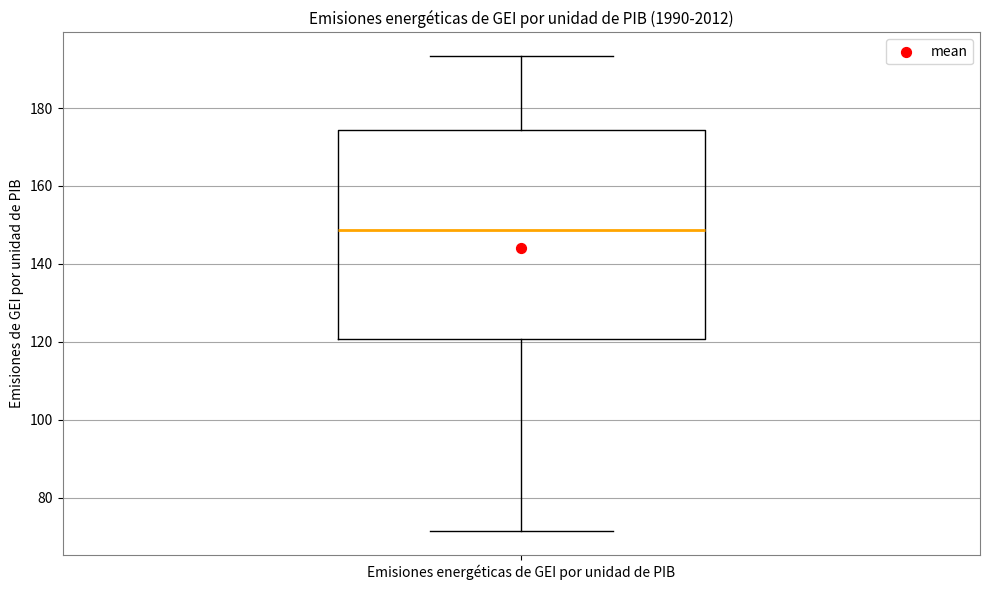

Transcribe this box plot: give where the median line is, the range the box spans, and where the two whiskers end, as read against the y-axis. The values are not printed on the chart, so give them approximately, as read against the axis.

median 148, box 120 to 174, whiskers 72 to 194